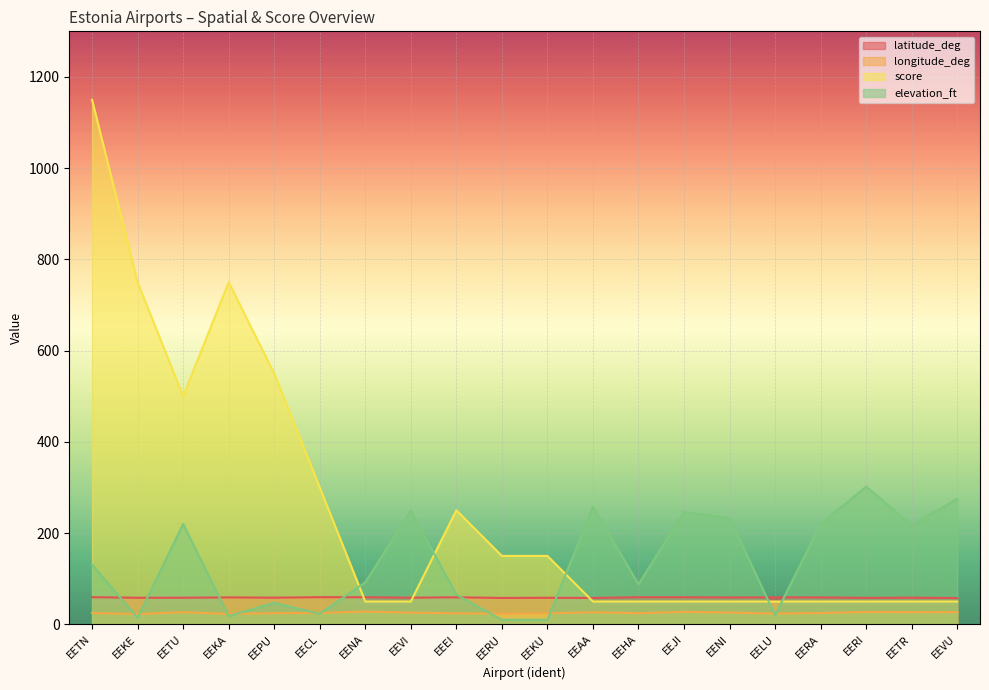

Rank the series by their maximum value, from lowest to highest.

longitude_deg, latitude_deg, elevation_ft, score